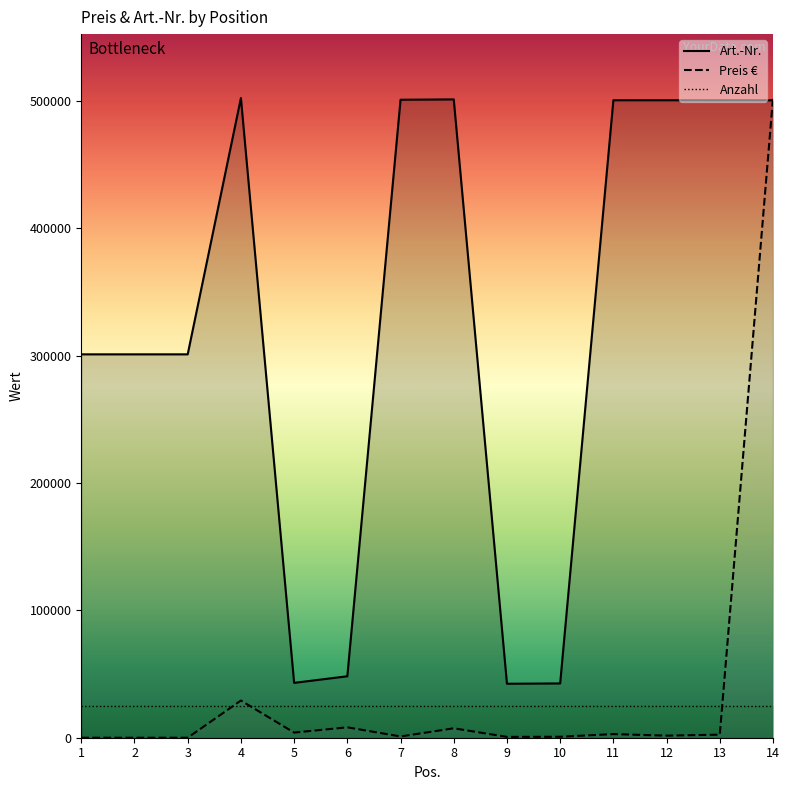

How many categories are shown in the chart?

14